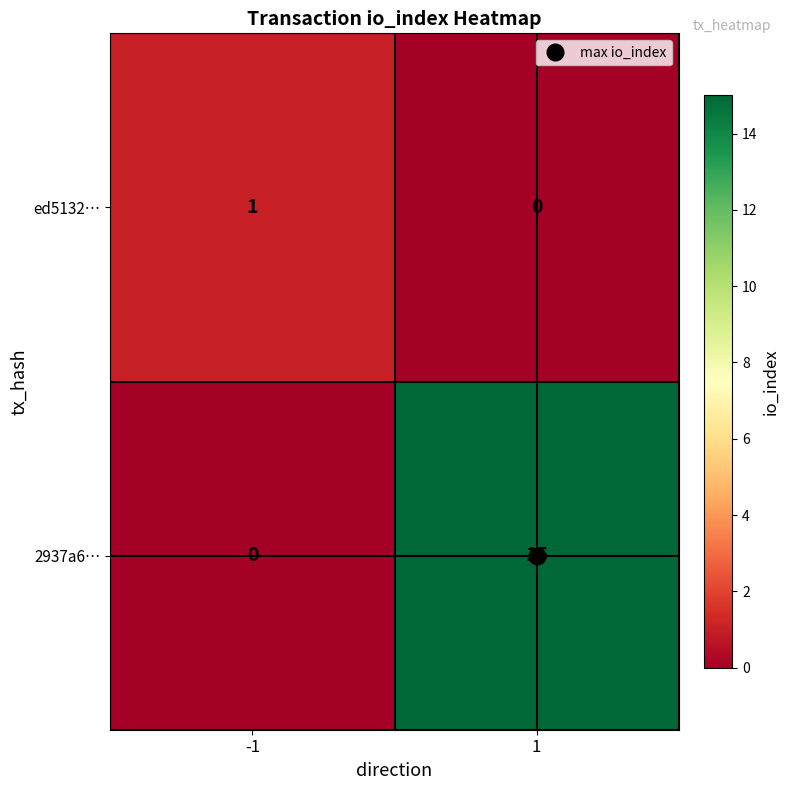

Count the number of categories in the chart.

2